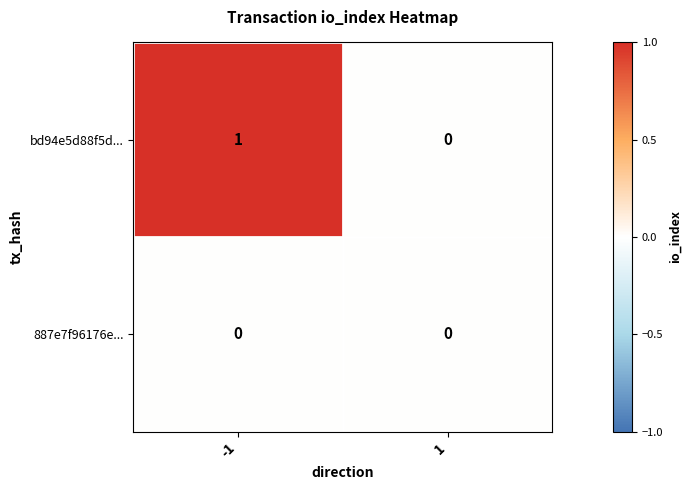

Which series has the widest spread of values?

bd94e5d88f5d...